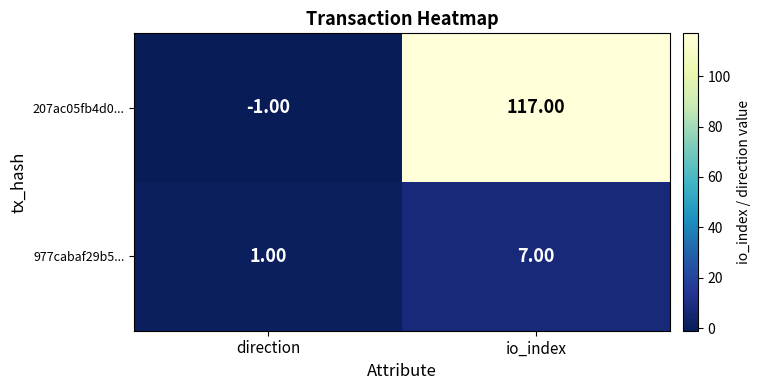

At which category is the sum across all series the highest?

io_index